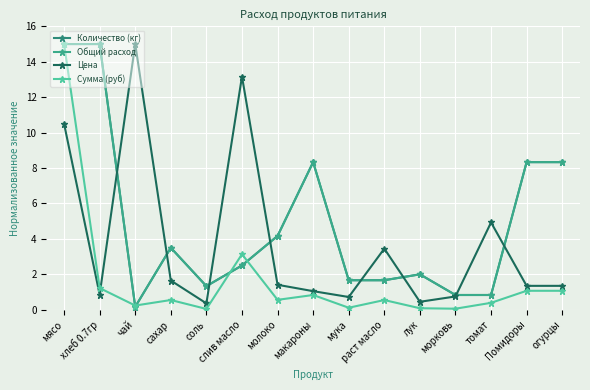

Where does the Цена series first go above 1?

мясо